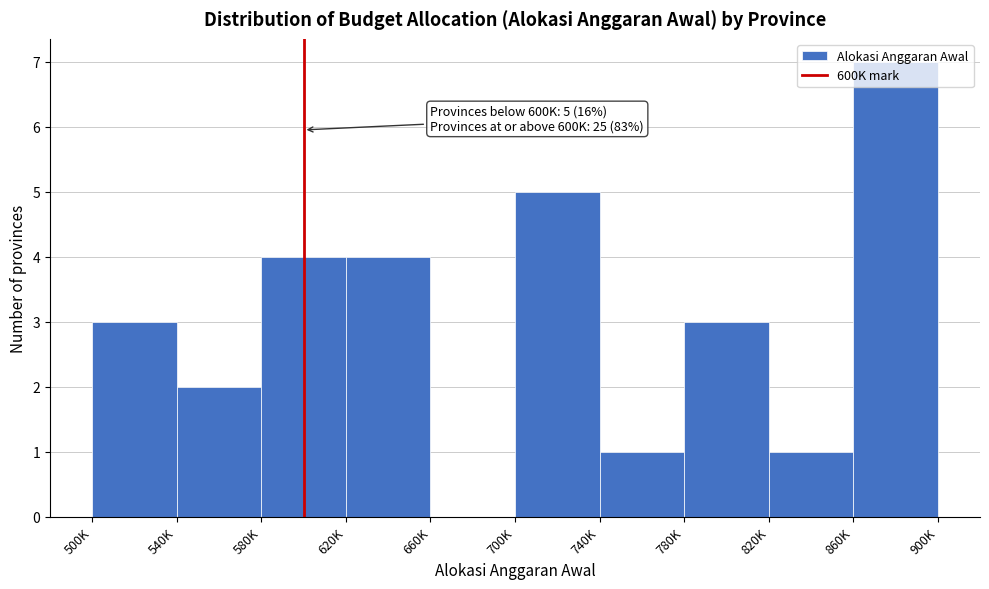

The chart shows a value of 3 at 780K. True or false?

True